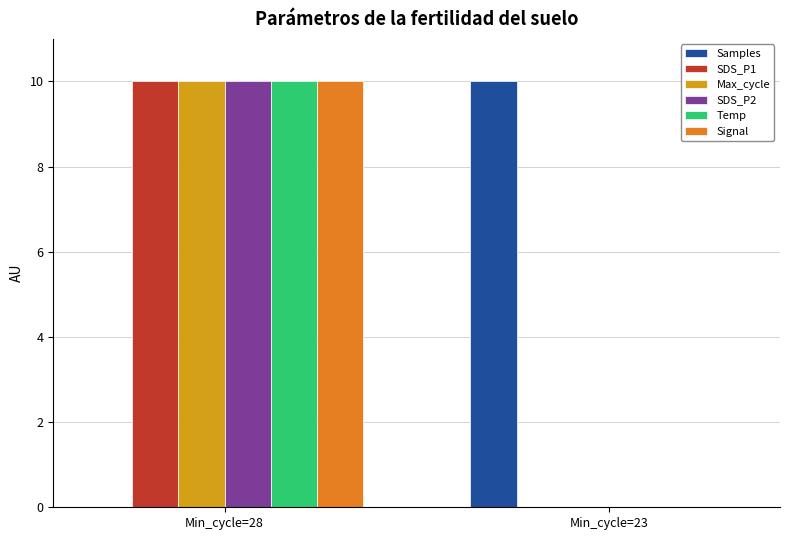

At which category is the sum across all series the highest?

Min_cycle=28